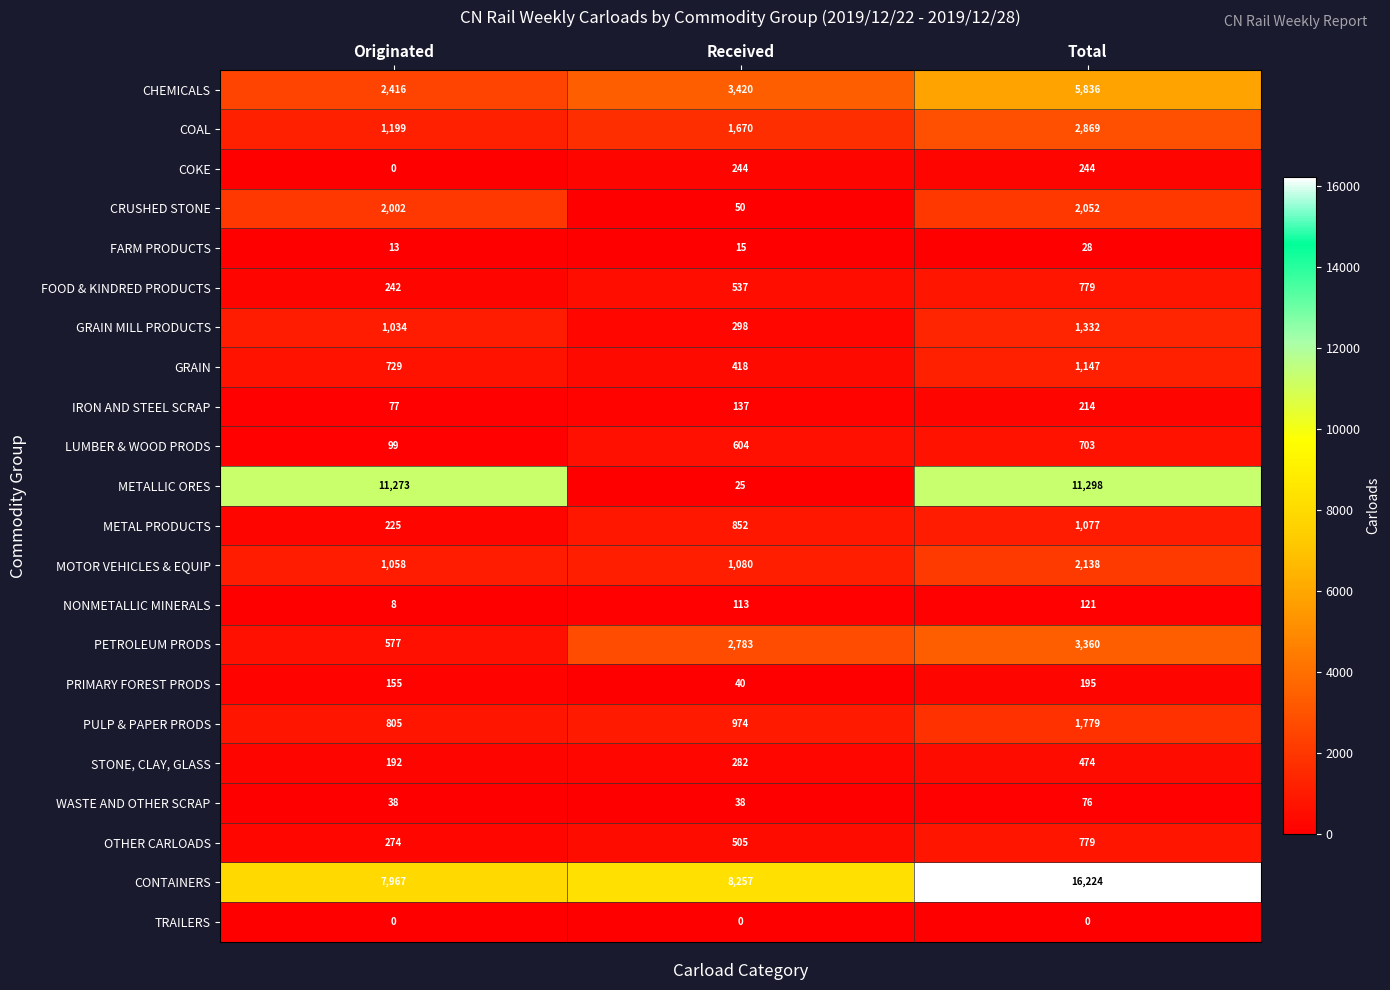

At which label is GRAIN MILL PRODUCTS closest to 815?

Originated